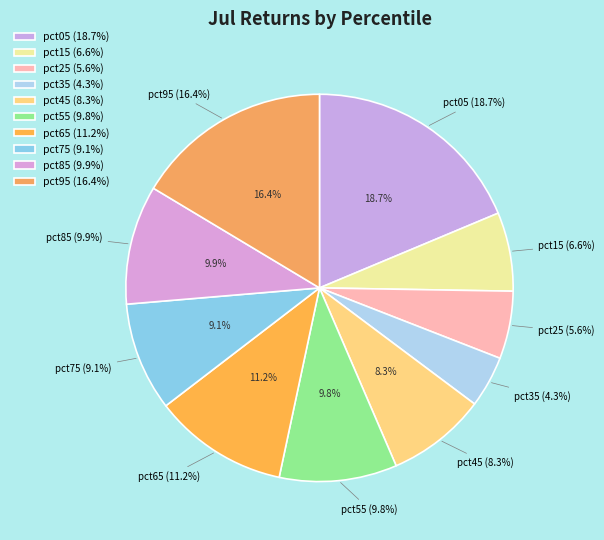

Do pct25 and pct85 together represent more than half of the pie?

No